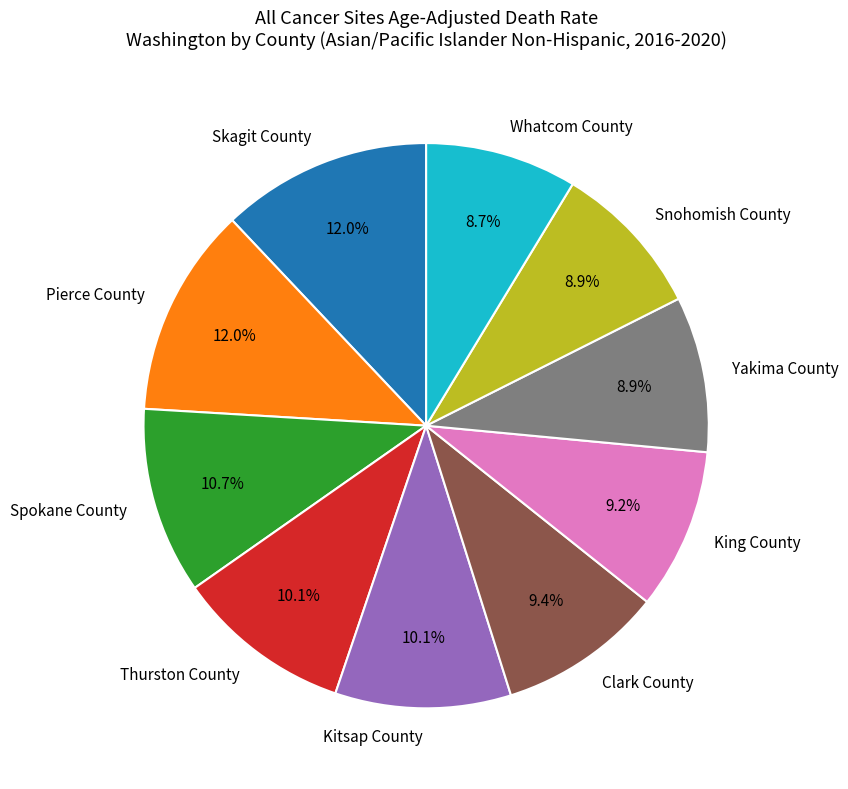

Approximately how many times larger is the value at Snohomish County compared to King County?

1.0